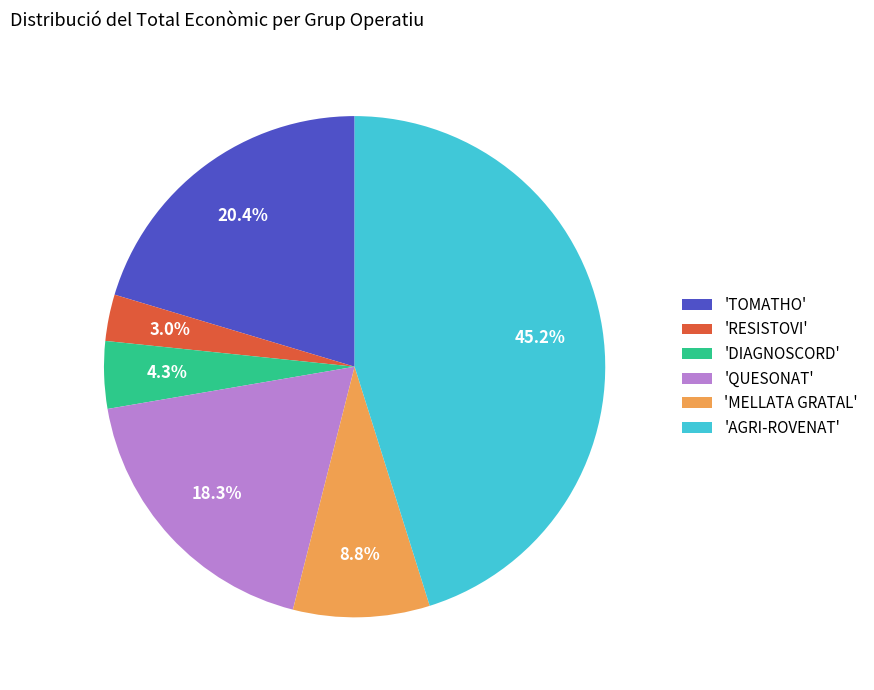

Is there a majority slice in this chart?

No